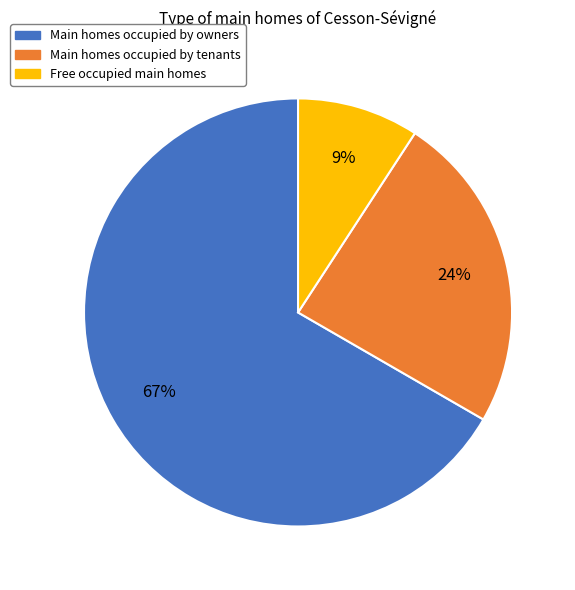

Is it true that Main homes occupied by owners is 52% of the pie?

False